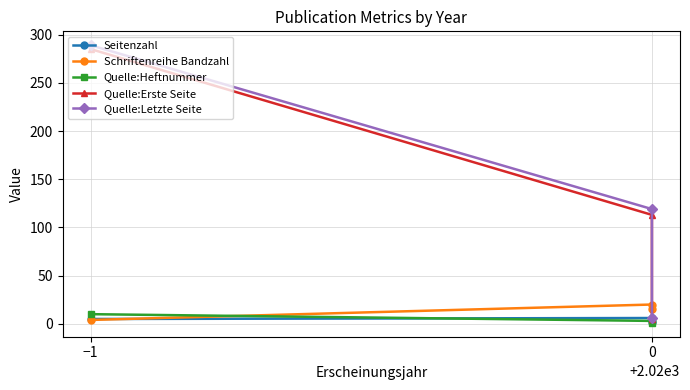

The Quelle:Letzte Seite series shows 289 at −1. True or false?

True